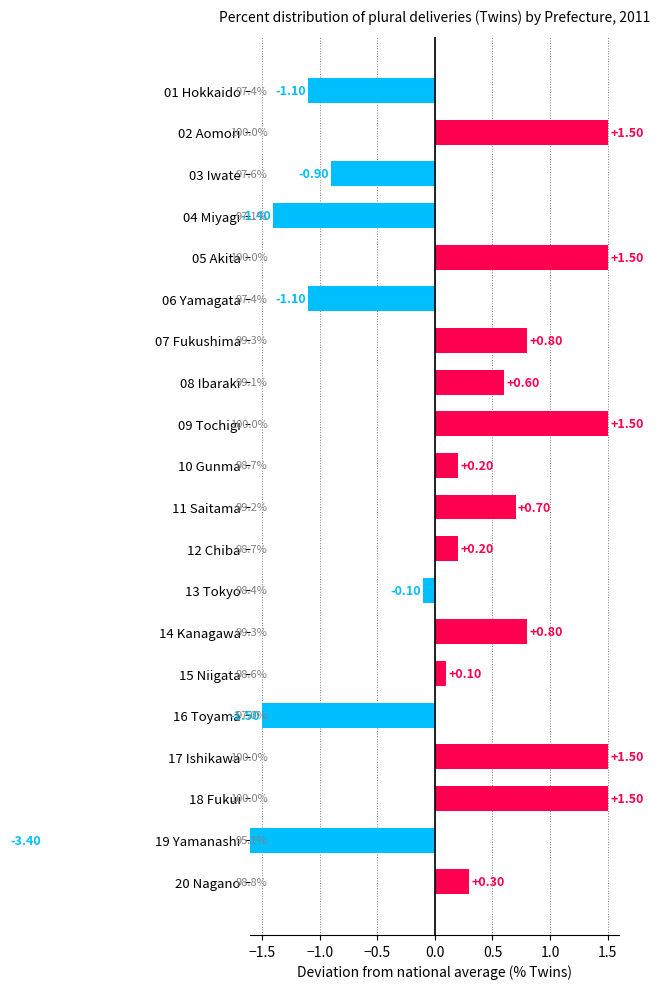

Count the number of categories in the chart.

20